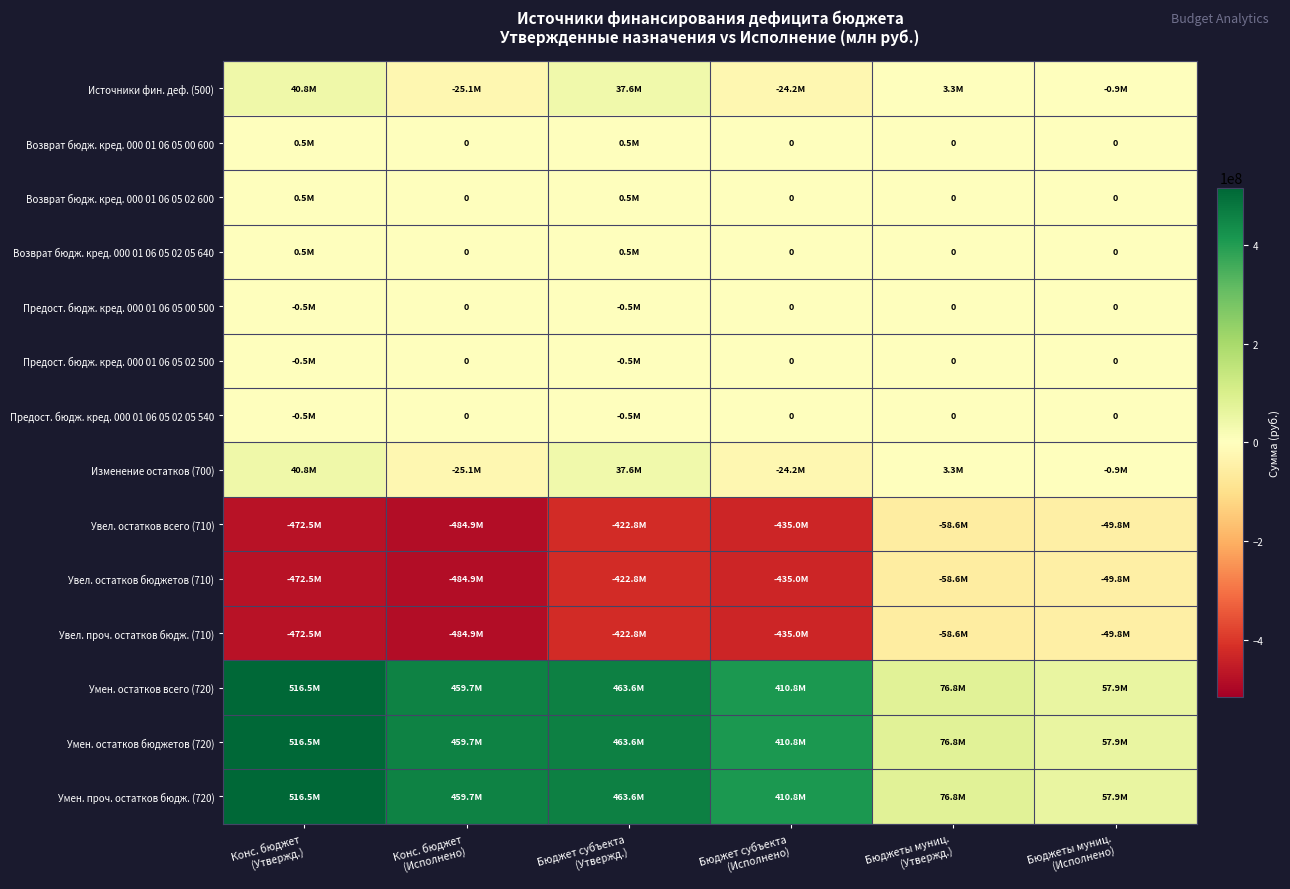

What is the total value across all series at Бюджет субъекта
(Утвержд.)?

197515763.3